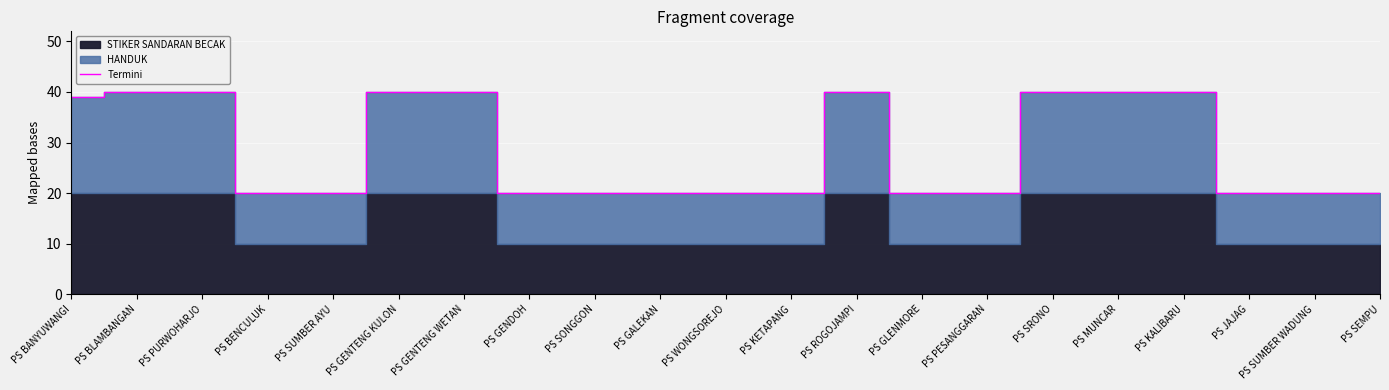

What is the average value?

29